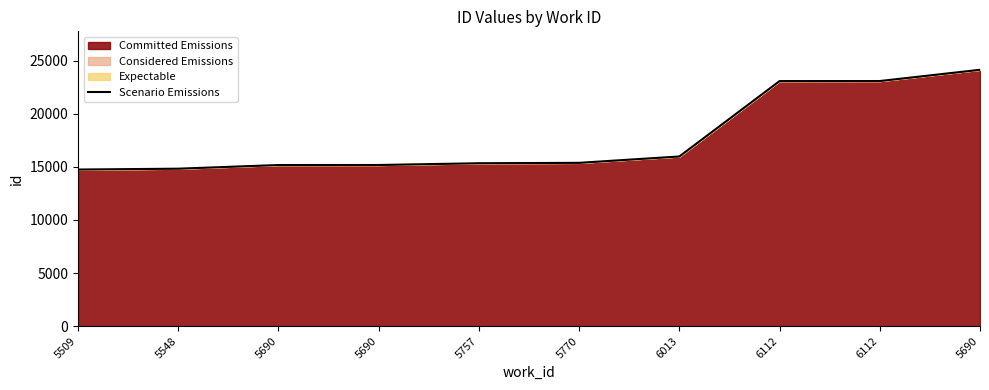

What is the difference between the maximum and minimum values?

9392